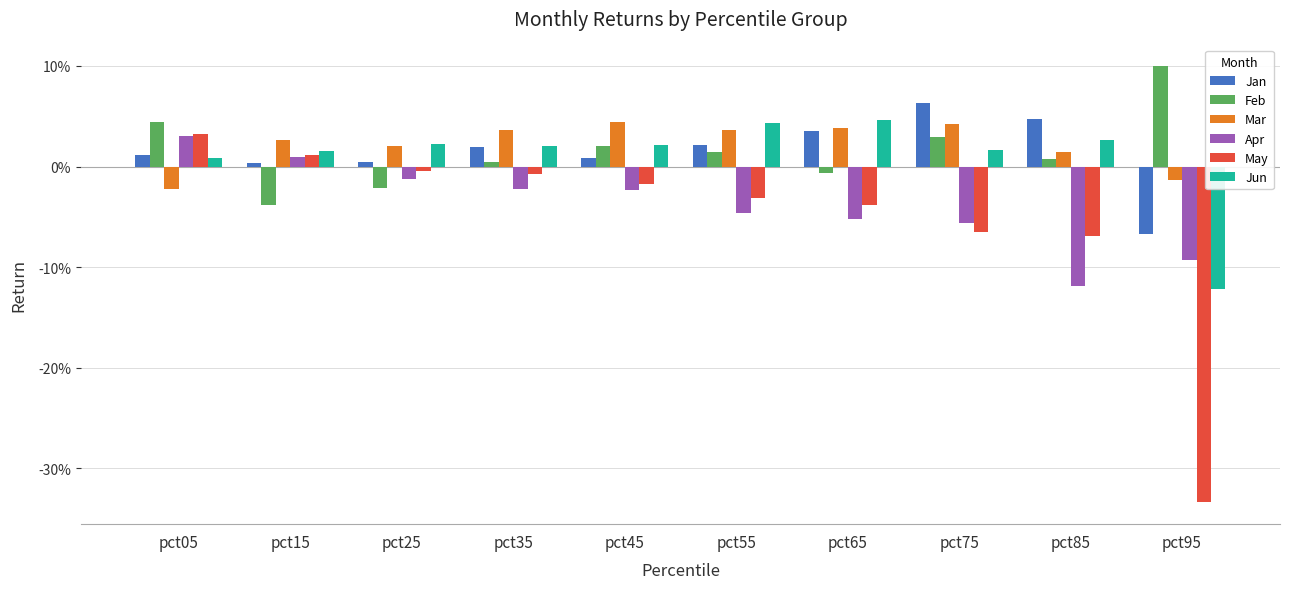

Does the chart contain any negative values?

Yes